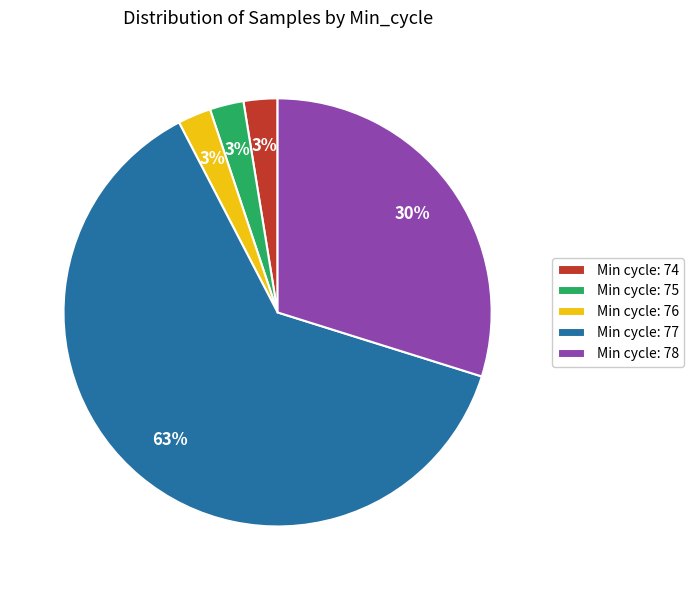

To the nearest percent, what is the average slice percentage?

20%